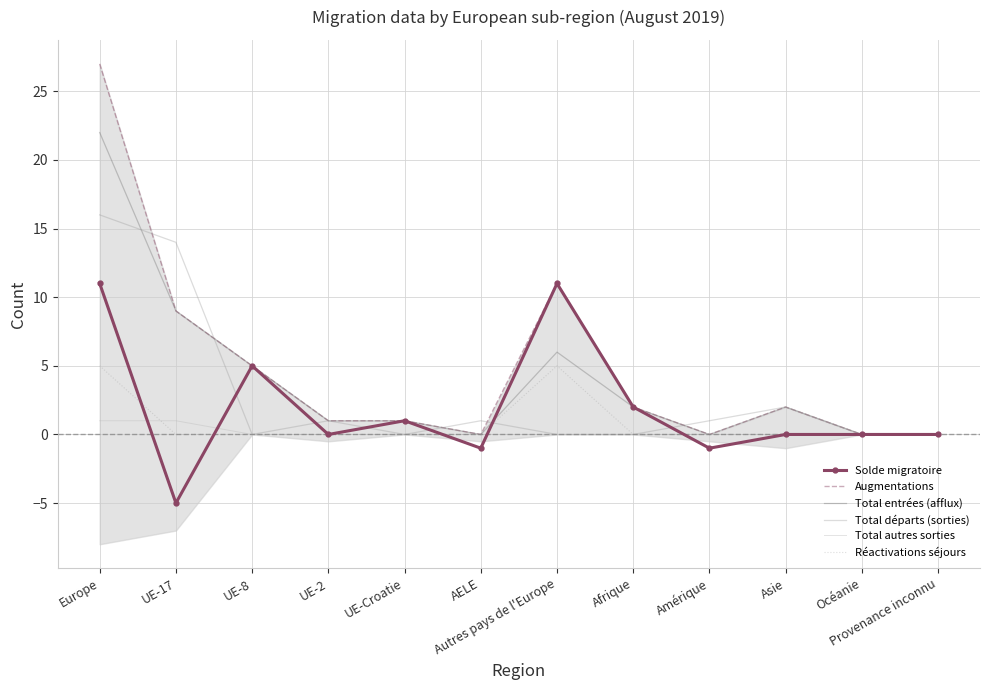

After their last crossing, which series has the higher values: Augmentations or Total départs (sorties)?

Total départs (sorties)